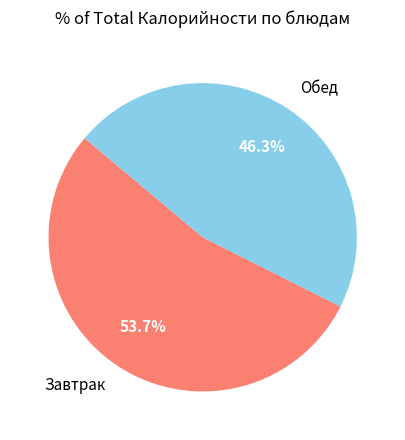

Count the number of slices in the pie.

2